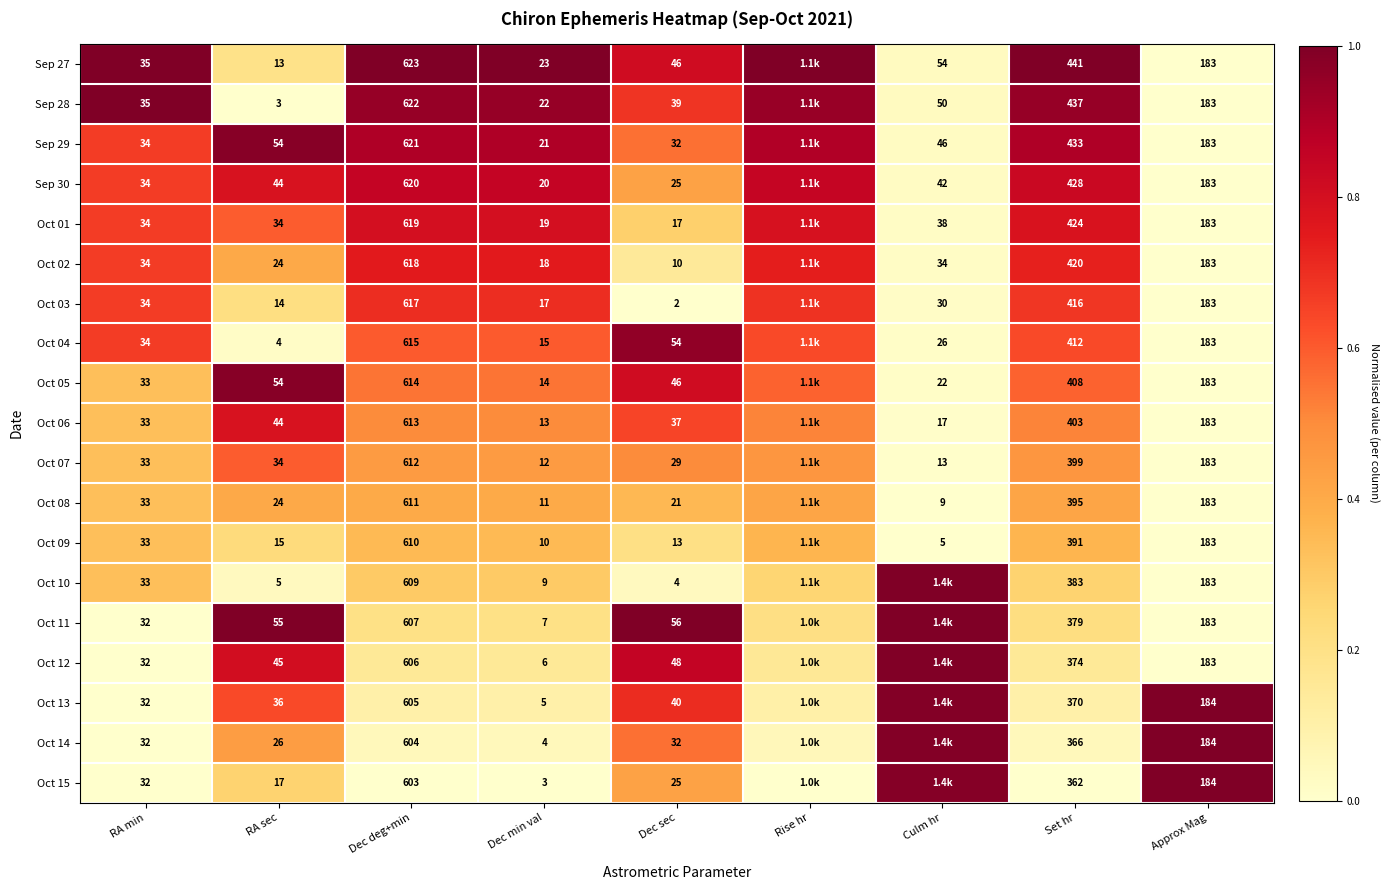

Is the value of Oct 11 at RA sec greater than the value of Oct 10 at Approx Mag?

No